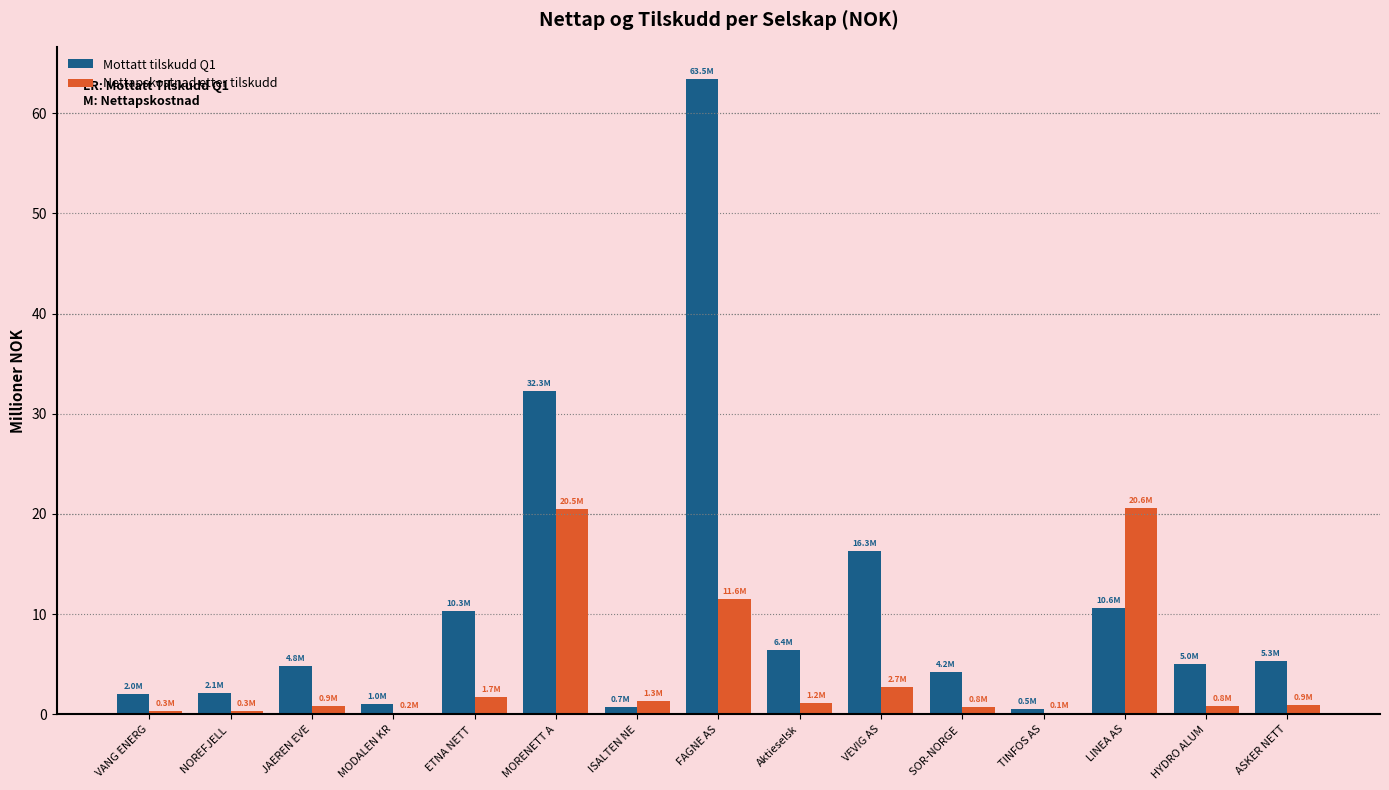

What is the sum of all Mottatt tilskudd Q1 values?

165.0